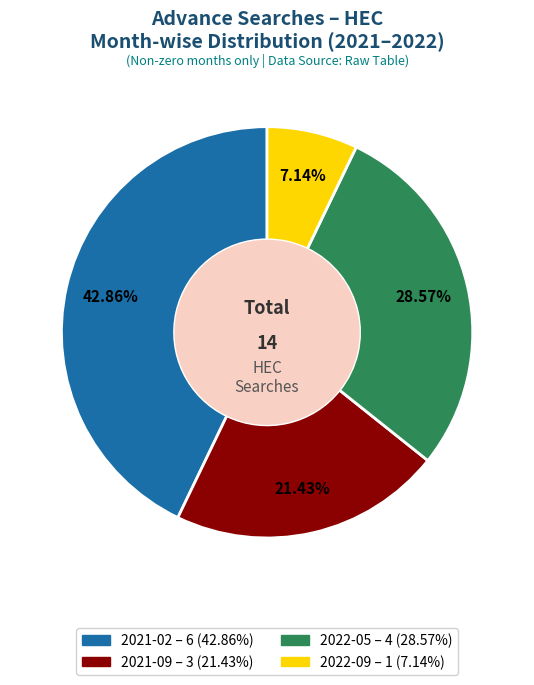

To the nearest percent, what is the combined percentage of 2022-09 and 2021-02?

50%